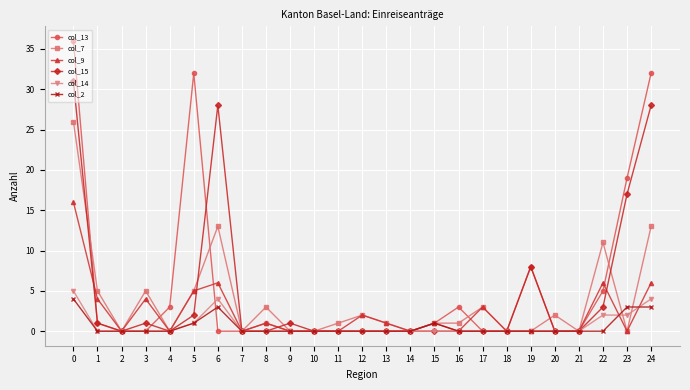

Reading left to right, what are all the values shown in this chart?

col_13: 0=36	1=1	2=0	3=0	4=3	5=32	6=0	7=0	8=1	9=0	10=0	11=0	12=0	13=0	14=0	15=1	16=3	17=0	18=0	19=8	20=0	21=0	22=5	23=19	24=32
col_7: 0=26	1=5	2=0	3=5	4=0	5=5	6=13	7=0	8=3	9=0	10=0	11=1	12=2	13=1	14=0	15=1	16=1	17=3	18=0	19=0	20=2	21=0	22=11	23=0	24=13
col_9: 0=16	1=4	2=0	3=4	4=0	5=5	6=6	7=0	8=1	9=0	10=0	11=0	12=2	13=1	14=0	15=1	16=0	17=3	18=0	19=0	20=0	21=0	22=6	23=0	24=6
col_15: 0=31	1=1	2=0	3=1	4=0	5=2	6=28	7=0	8=0	9=1	10=0	11=0	12=0	13=0	14=0	15=0	16=0	17=0	18=0	19=8	20=0	21=0	22=3	23=17	24=28
col_14: 0=5	1=0	2=0	3=0	4=0	5=1	6=4	7=0	8=0	9=0	10=0	11=0	12=0	13=0	14=0	15=0	16=0	17=0	18=0	19=0	20=0	21=0	22=2	23=2	24=4
col_2: 0=4	1=0	2=0	3=0	4=0	5=1	6=3	7=0	8=0	9=0	10=0	11=0	12=0	13=0	14=0	15=1	16=0	17=0	18=0	19=0	20=0	21=0	22=0	23=3	24=3